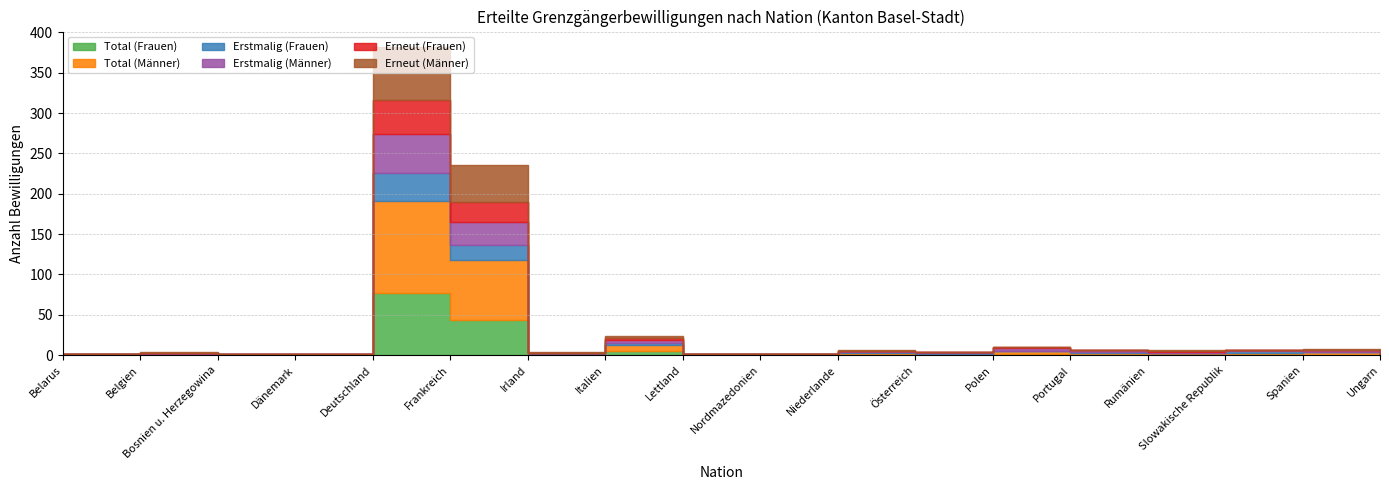

True or false: Erneut (Frauen) and Total (Männer) cross at least once.

True